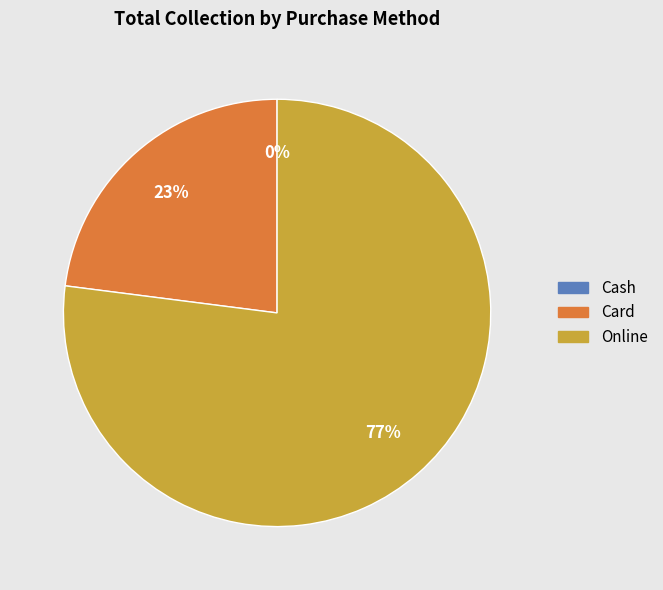

What percentage is the Card slice, to the nearest percent?

23%